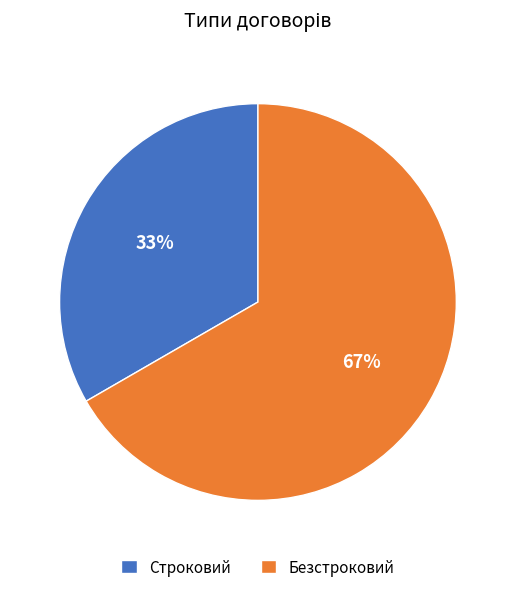

Rank the categories by value from lowest to highest.

Строковий, Безстроковий